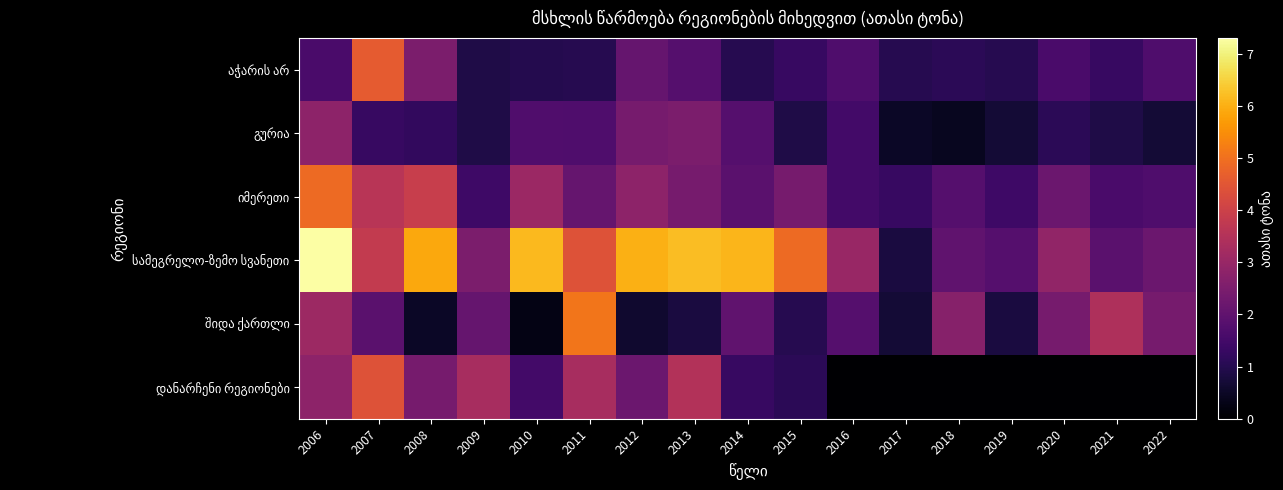

How many distinct data groups are displayed?

6